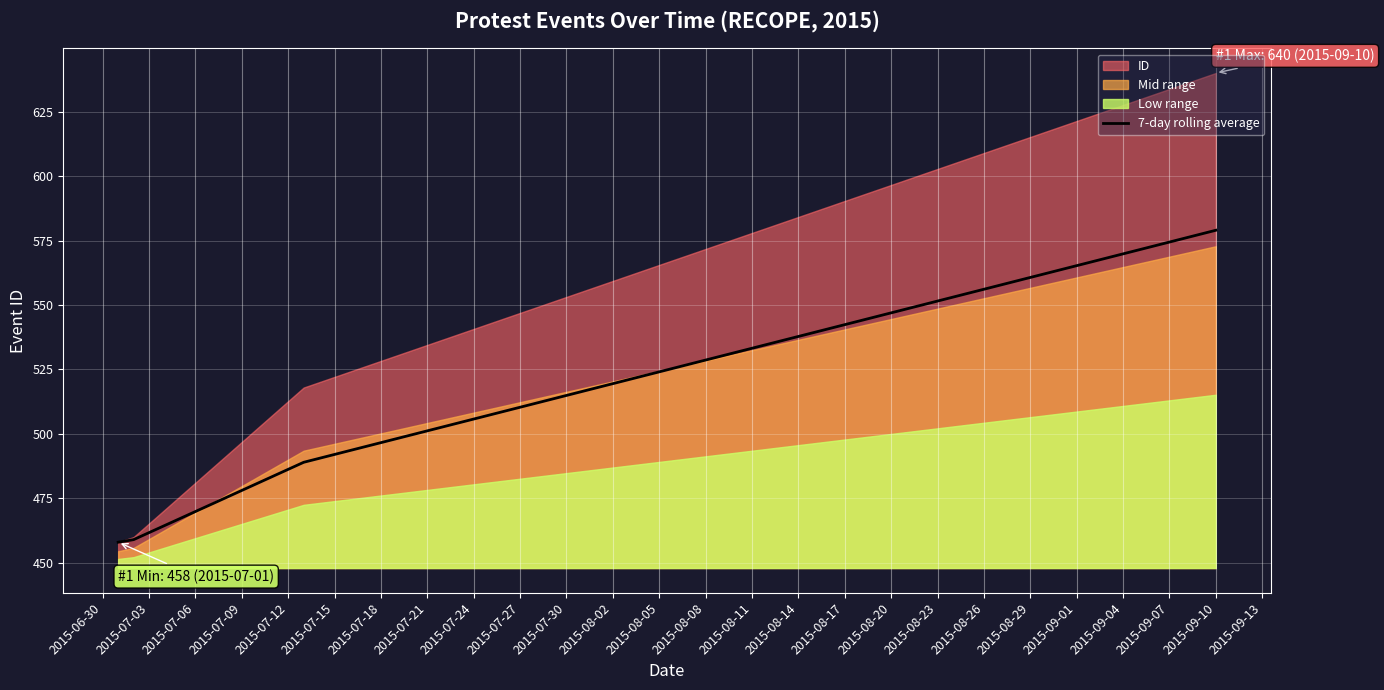

True or false: there are more than 0 points higher than both neighbors.

False